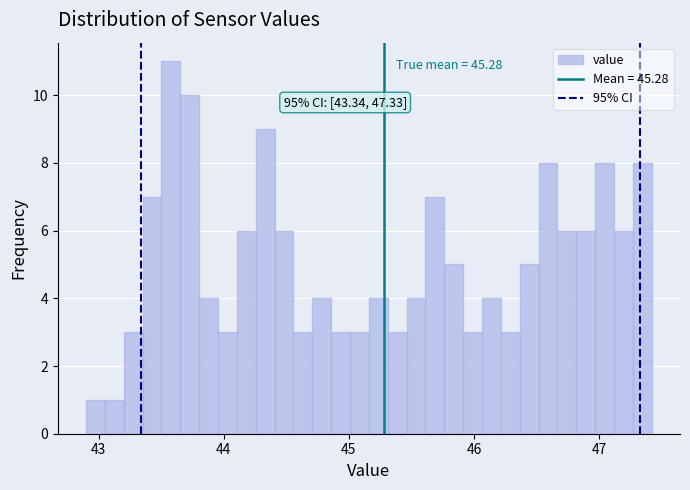

Around what value on the x-axis is the tallest bar? Give the approximate position of its centre, as read against the axis.

43.6